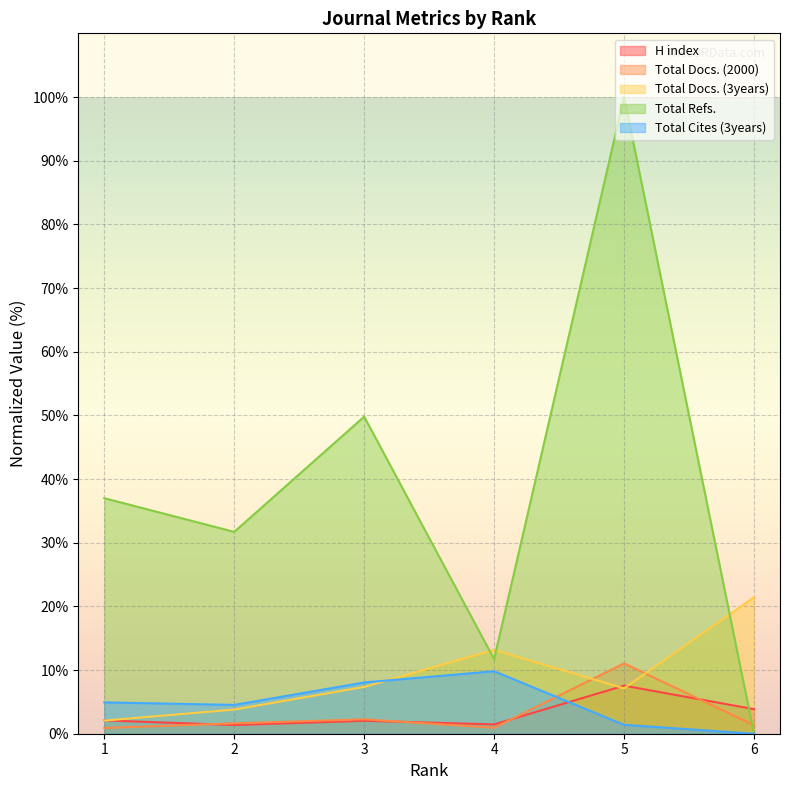

True or false: Total Docs. (2000) has a value of 2.3 at 2.

False